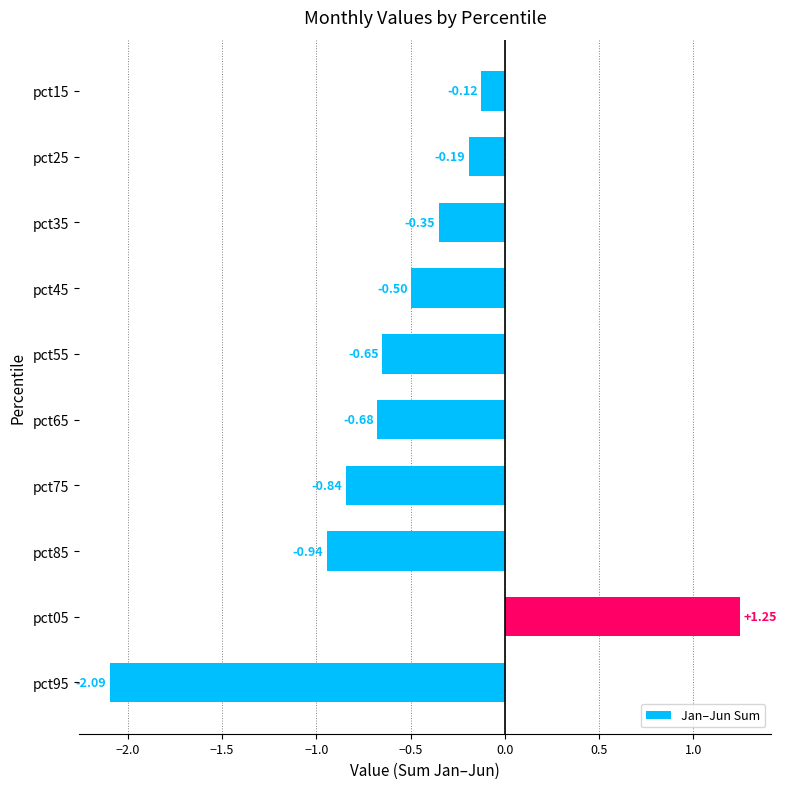

List the labels in order of value, smallest first.

pct95, pct85, pct75, pct65, pct55, pct45, pct35, pct25, pct15, pct05